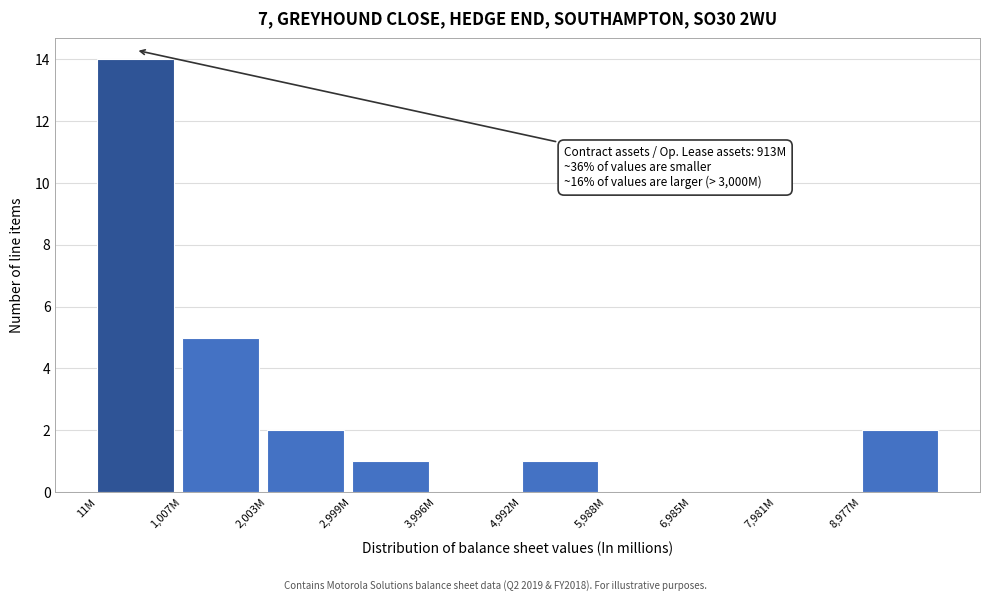

Reading left to right, what are all the values shown in this chart?

11M=14	1,007M=5	2,003M=2	2,999M=1	3,996M=0	4,992M=1	5,988M=0	6,985M=0	7,981M=0	8,977M=2